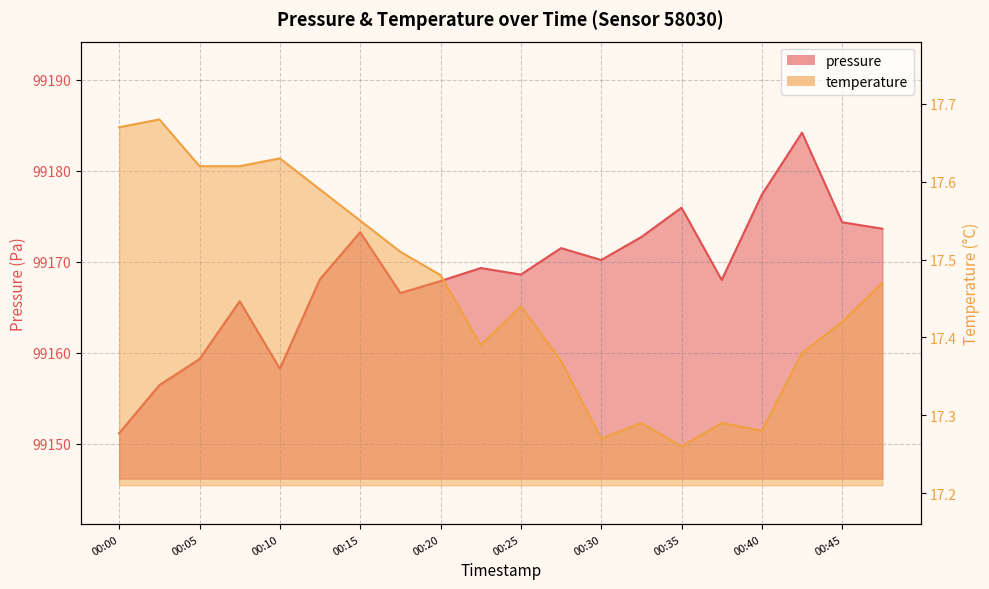

What is the greatest value displayed?

99184.2